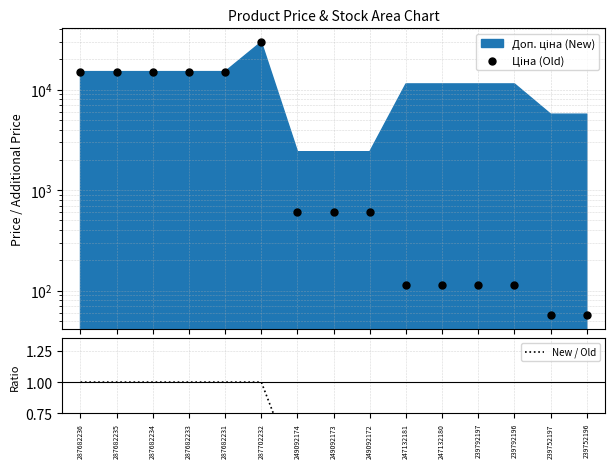

At how many categories does at least one series exceed 29060?

1